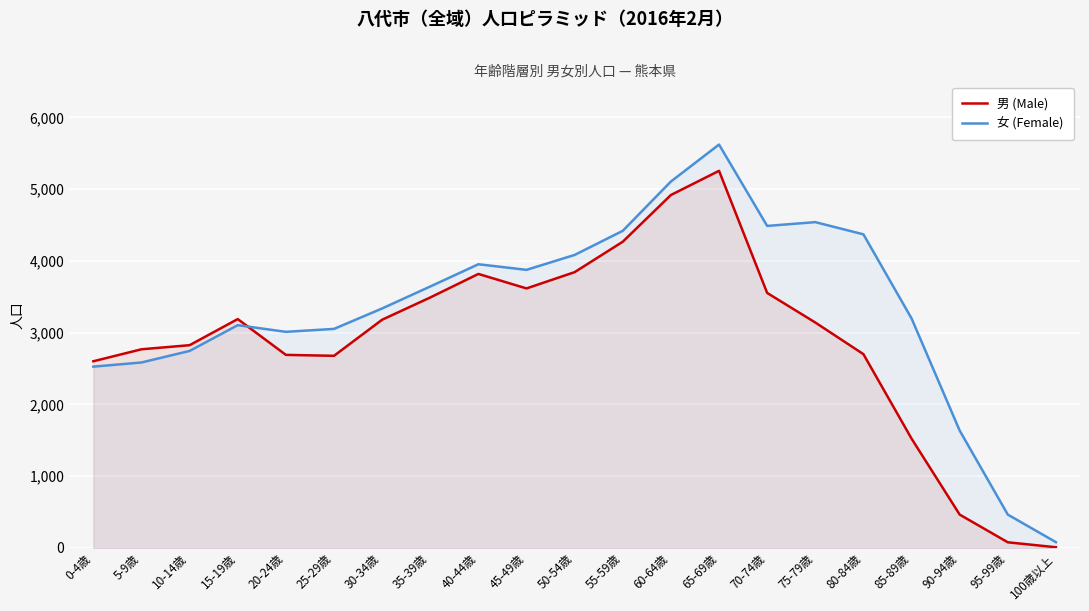

Rank the series at 100歳以上 from lowest to highest value.

男 (Male), 女 (Female)